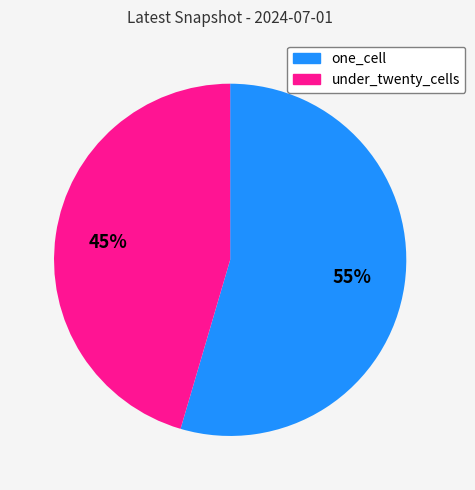

What percentage is the under_twenty_cells slice, to the nearest percent?

45%